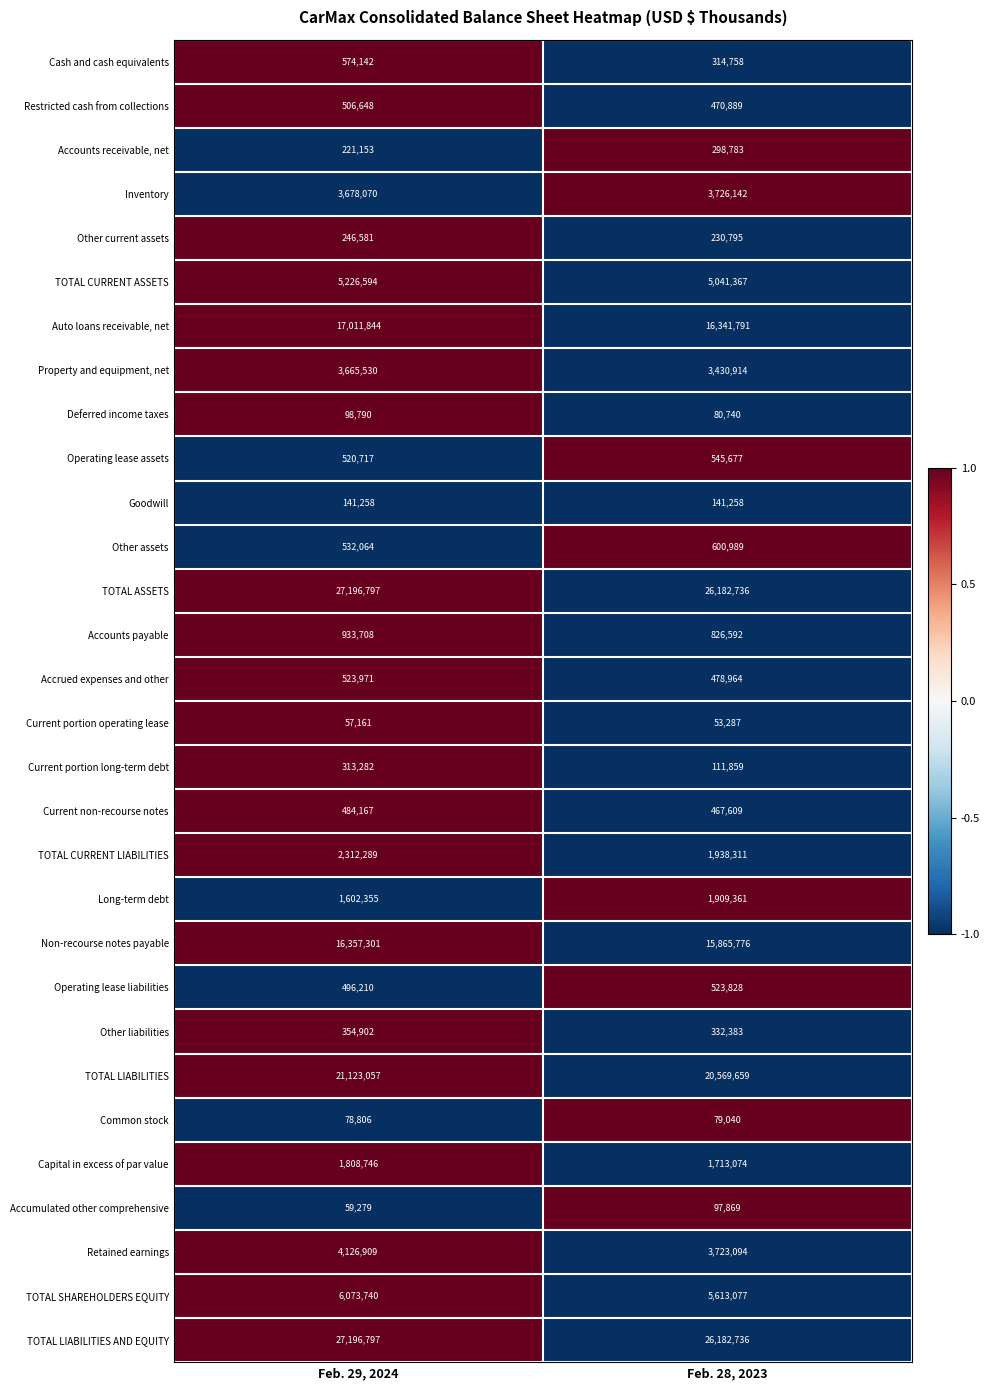

Rank the categories by Accrued expenses and other value from highest to lowest.

Feb. 29, 2024, Feb. 28, 2023